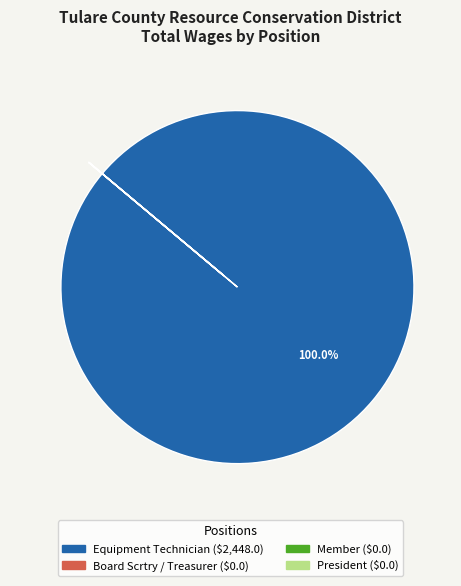

What is the largest slice in the pie chart?

Equipment Technician